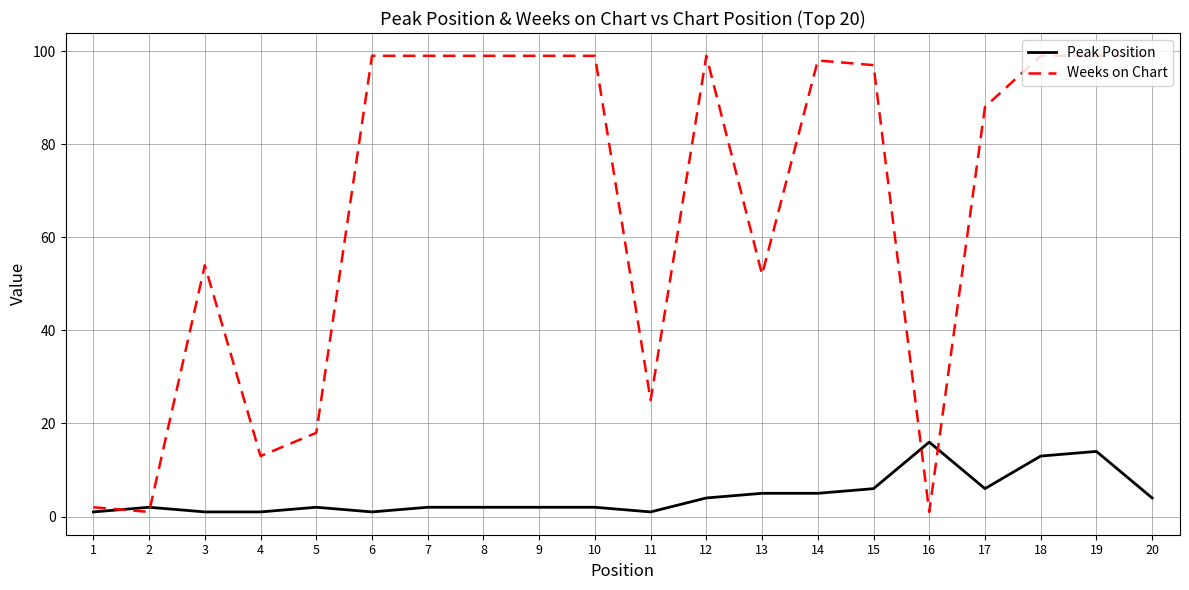

Reading right to left, transcribe all the data shown in this chart.

Peak Position: 20=4	19=14	18=13	17=6	16=16	15=6	14=5	13=5	12=4	11=1	10=2	9=2	8=2	7=2	6=1	5=2	4=1	3=1	2=2	1=1
Weeks on Chart: 20=99	19=99	18=99	17=88	16=1	15=97	14=98	13=52	12=99	11=25	10=99	9=99	8=99	7=99	6=99	5=18	4=13	3=54	2=1	1=2